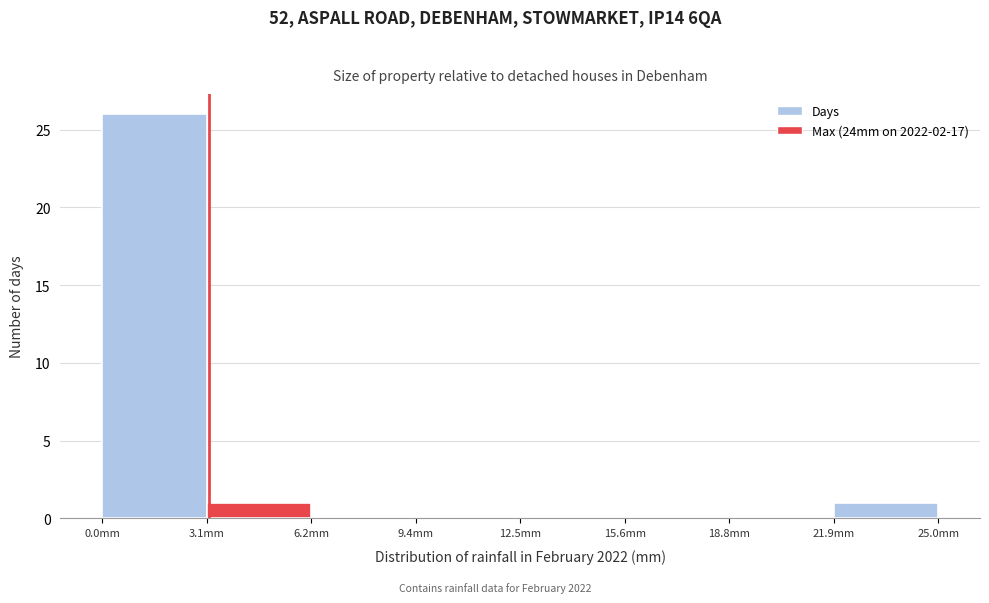

How tall is the bar that spans 3.0 to 6.5 on the x-axis? Neither the bar edges nor the heights are printed on the chart, so give them approximately, as read against the axes.

1